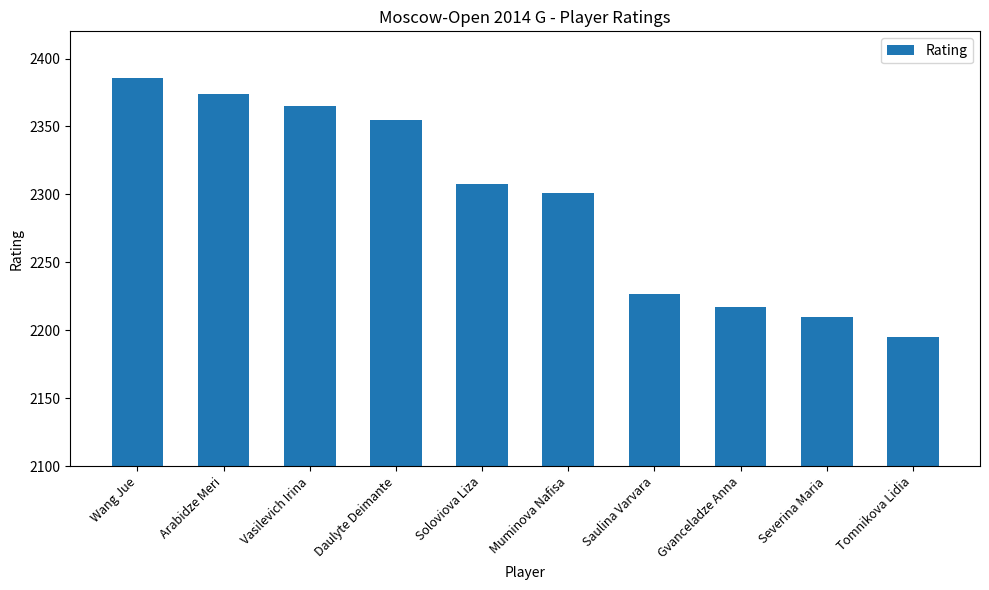

What is the approximate value at Vasilevich Irina, to the nearest 5?

2365